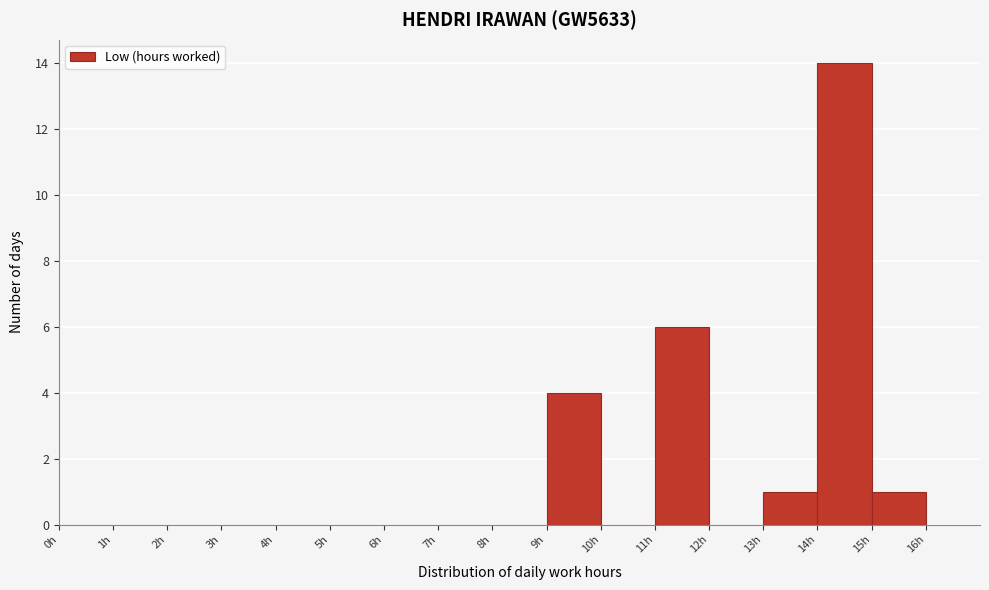

Reading left to right, transcribe this chart: for each bar, give the range it covers on the x-axis and its height. The values are not printed on the chart, so give them approximately, as read against the axis.

0 to 1: 0
1 to 2: 0
2 to 3: 0
3 to 4: 0
4 to 5: 0
5 to 6: 0
6 to 7: 0
7 to 8: 0
8 to 9: 0
9 to 10: 4
10 to 11: 0
11 to 12: 6
12 to 13: 0
13 to 14: 1
14 to 15: 14
15 to 16: 1